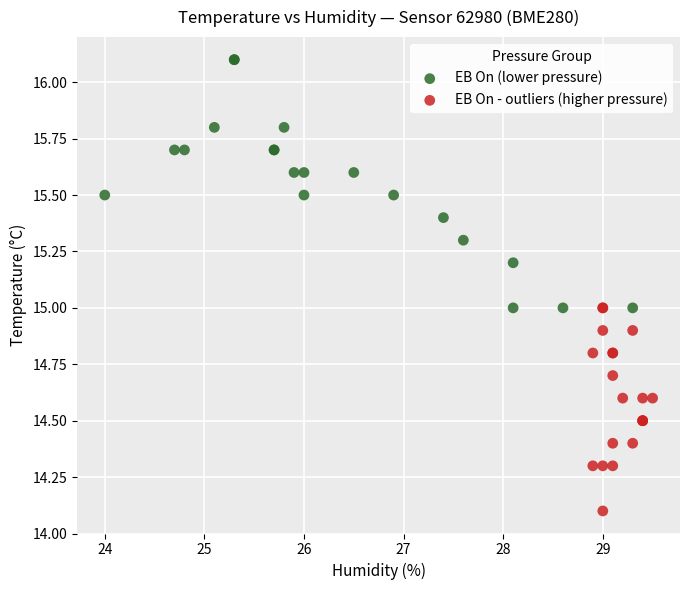

Which series contains the highest Y value?

EB On (lower pressure)